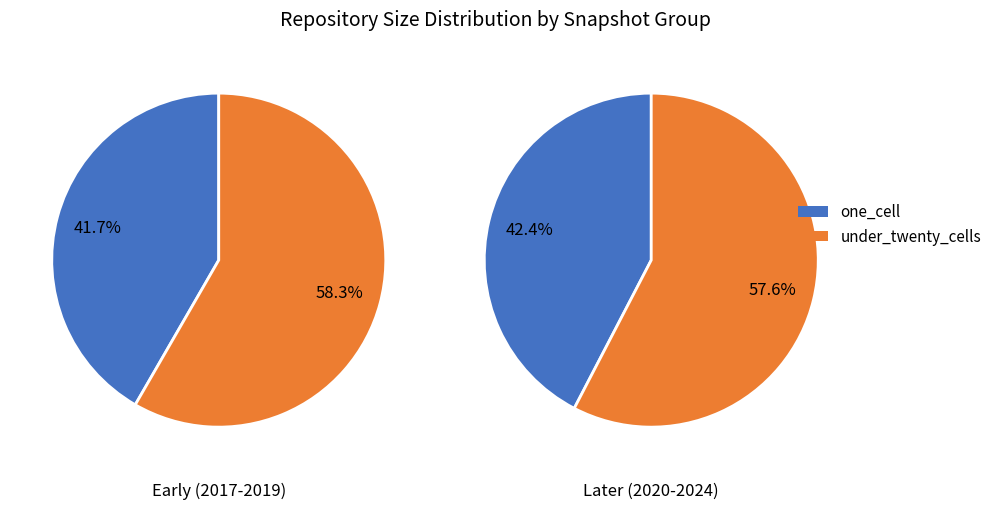

How many slices are in this pie chart?

2